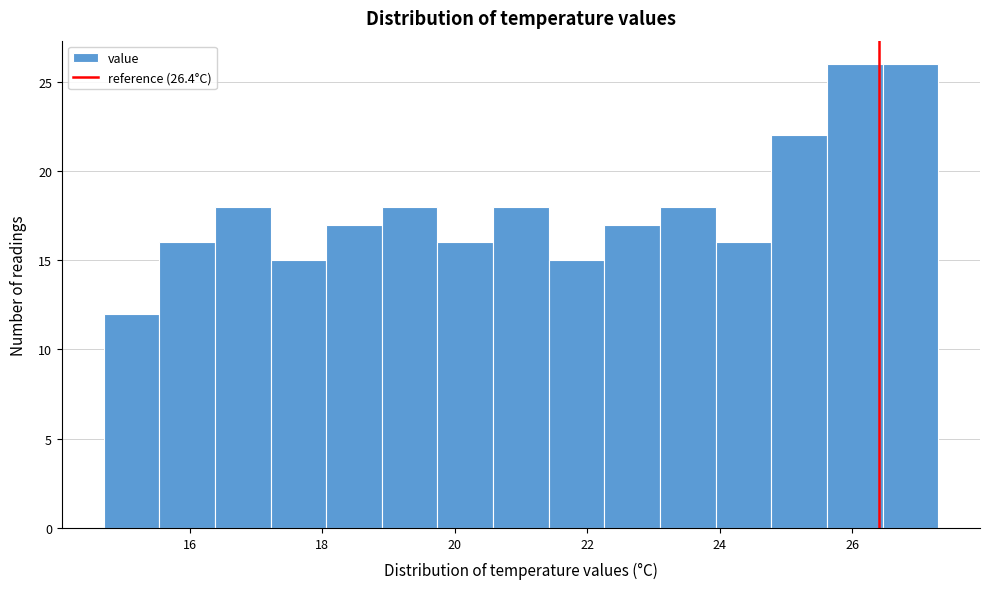

Reading left to right, list every bar in this chart as the range it spans on the x-axis followed by its height. Neither the bar edges nor the heights are printed on the chart, so give them approximately, as read against the axes.

14.70 to 15.54: 12
15.54 to 16.38: 16
16.38 to 17.22: 18
17.22 to 18.06: 15
18.06 to 18.90: 17
18.90 to 19.74: 18
19.74 to 20.58: 16
20.58 to 21.42: 18
21.42 to 22.26: 15
22.26 to 23.10: 17
23.10 to 23.94: 18
23.94 to 24.78: 16
24.78 to 25.62: 22
25.62 to 26.46: 26
26.46 to 27.30: 26